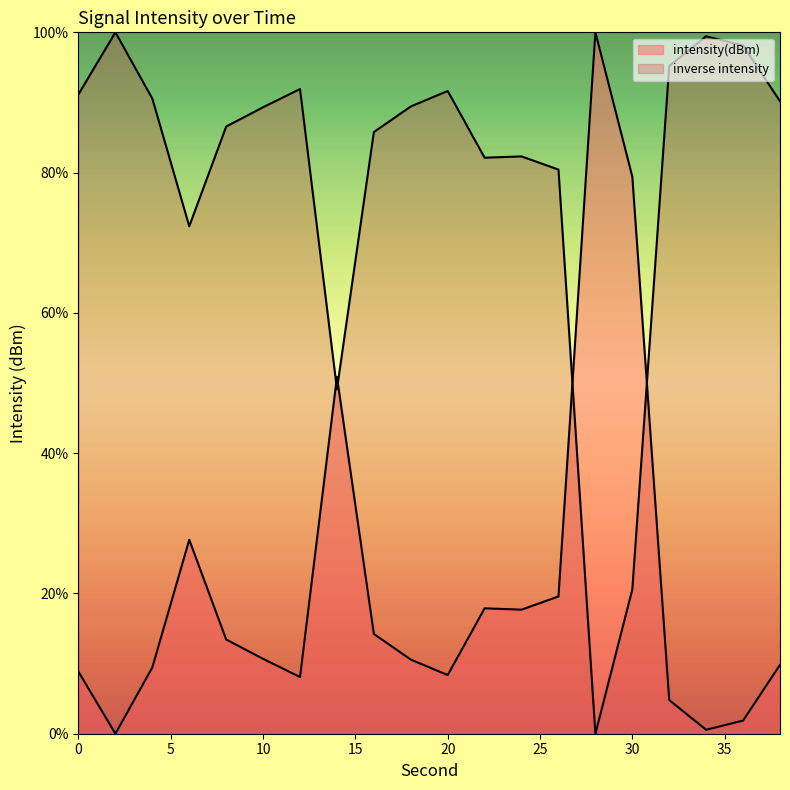

The value at 24 is 10.9. True or false?

False